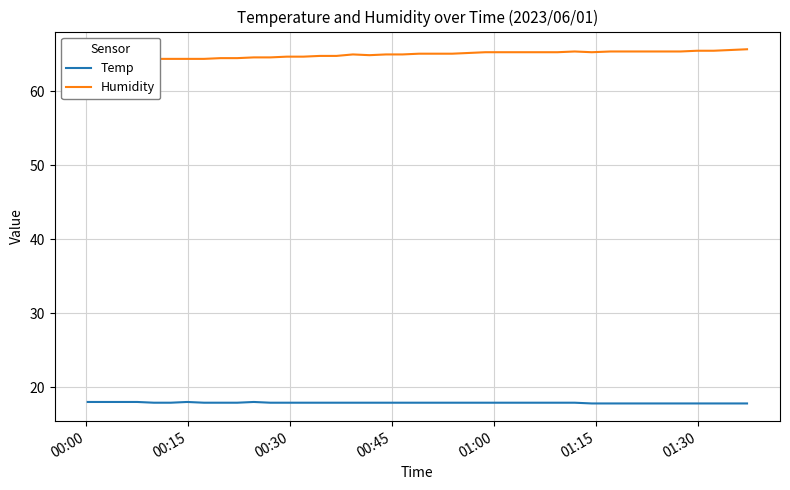

How many Temp values are between 17 and 18?

40